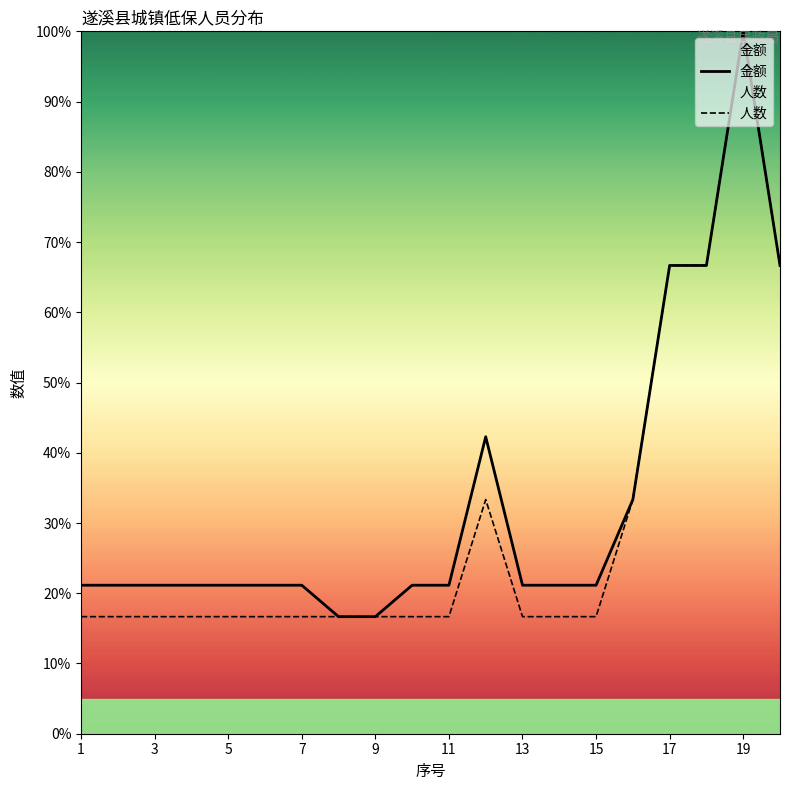

Which series has the widest spread of values?

金额